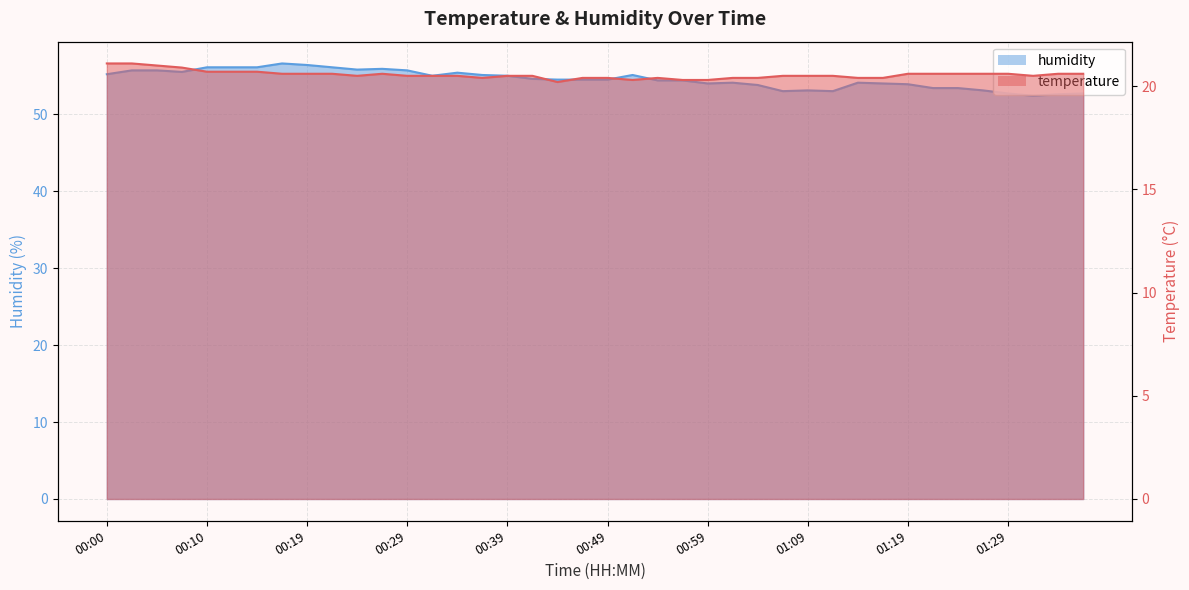

How many values in the humidity series are below 54?

12